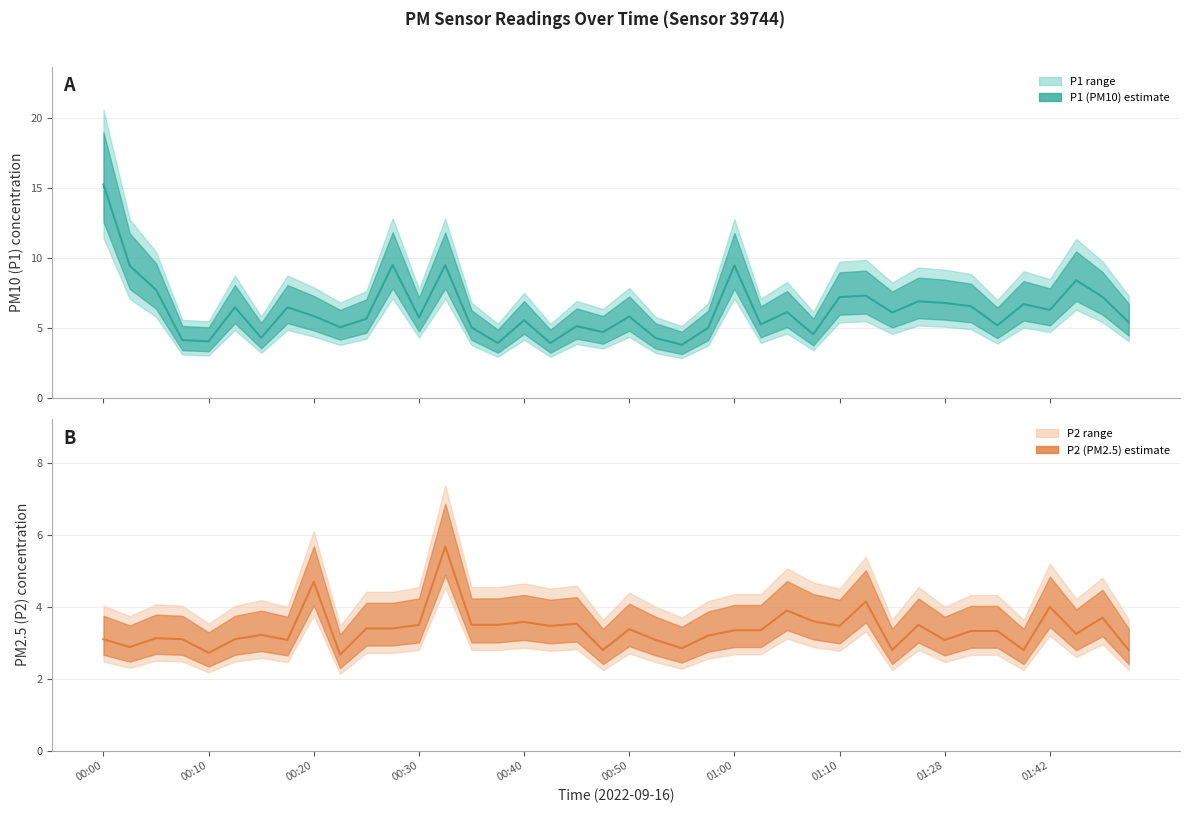

Reading left to right, what are all the values shown in this chart?

P1 (PM10): 15.2	9.4	7.7	4.1	4.0	6.5	4.3	6.5	5.8	5.0	5.7	9.5	5.8	9.5	5.0	3.9	5.5	3.9	5.1	4.7	5.8	4.3	3.8	5.0	9.4	5.2	6.1	4.5	7.2	7.3	6.1	6.9	6.8	6.5	5.2	6.7	6.3	8.4	7.2	5.4
P2 (PM2.5): 3.1	2.9	3.1	3.1	2.7	3.1	3.2	3.1	4.7	2.7	3.4	3.4	3.5	5.7	3.5	3.5	3.6	3.5	3.5	2.8	3.4	3.1	2.9	3.2	3.4	3.4	3.9	3.6	3.5	4.2	2.8	3.5	3.1	3.3	3.3	2.8	4.0	3.2	3.7	2.8